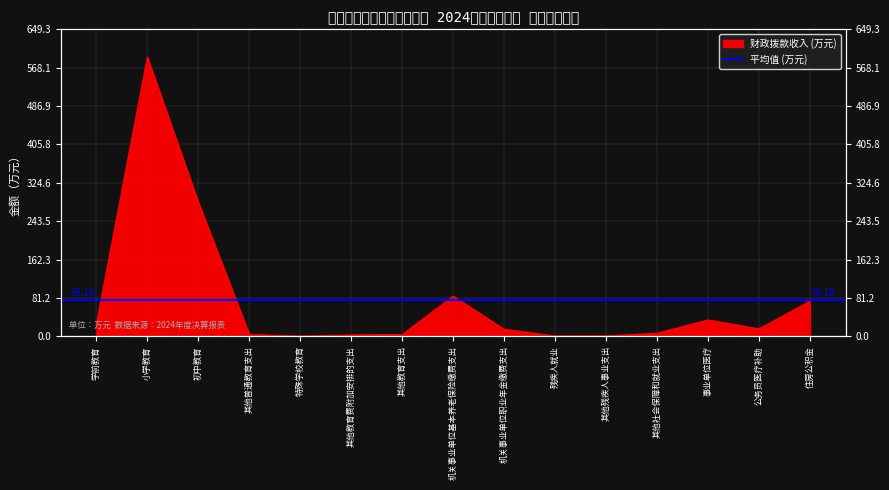

What is the label of the 14th point from the left?

公务员医疗补助